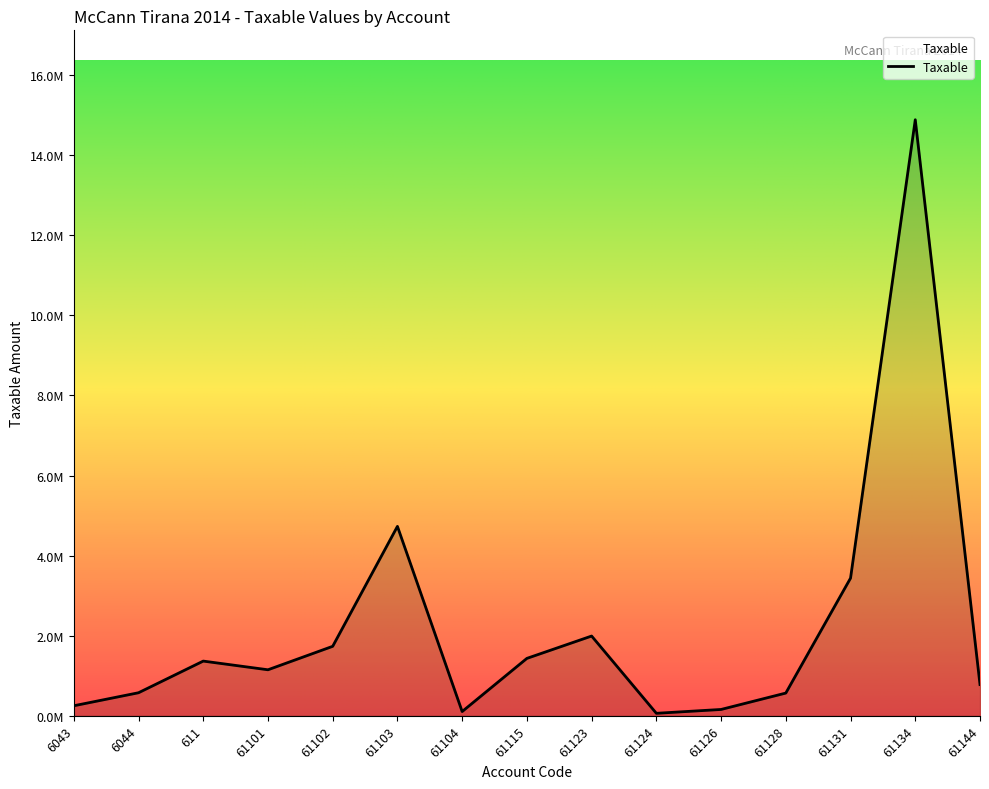

What position from the right is 61124?

6